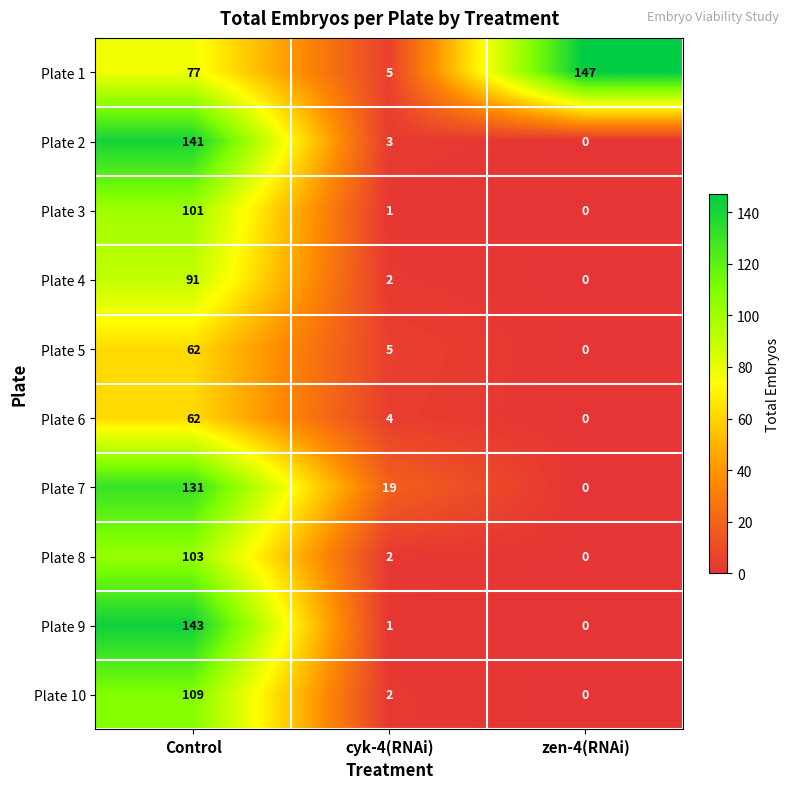

Where does the Plate 10 series first go above 2?

Control